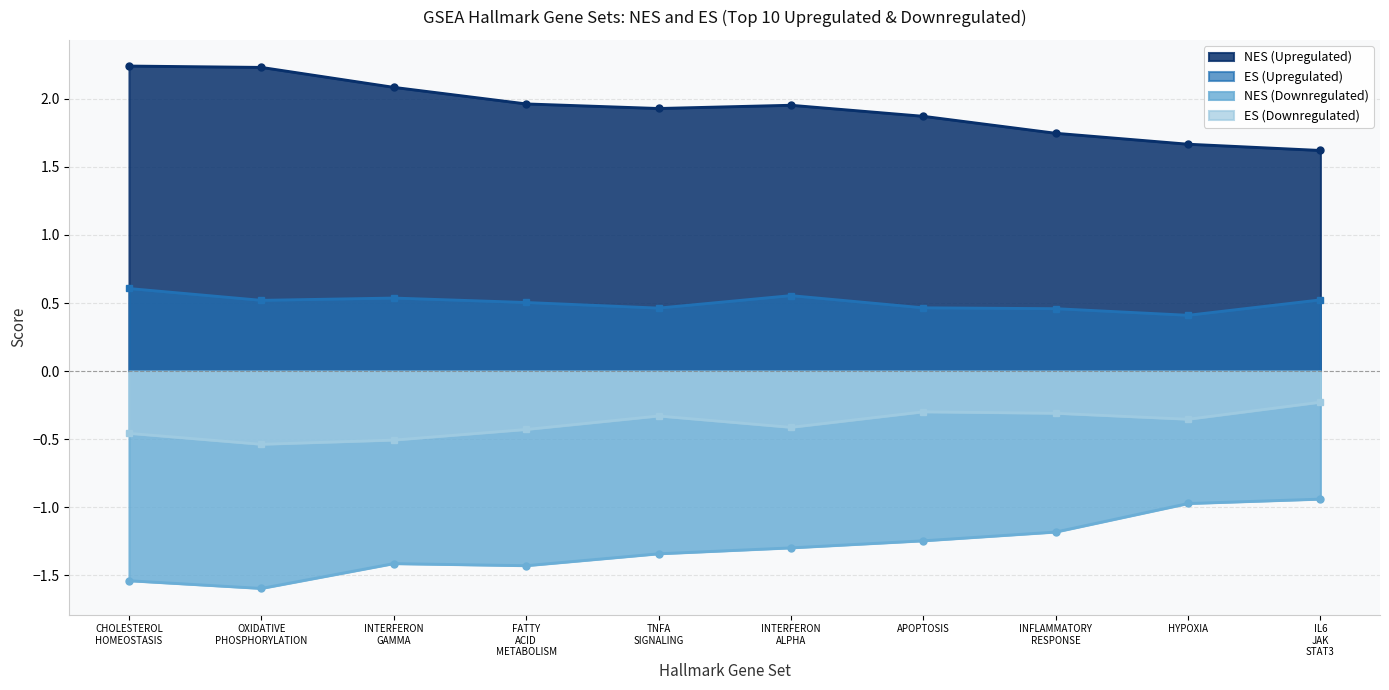

True or false: ES_upregulated and NES_upregulated cross at least once.

False